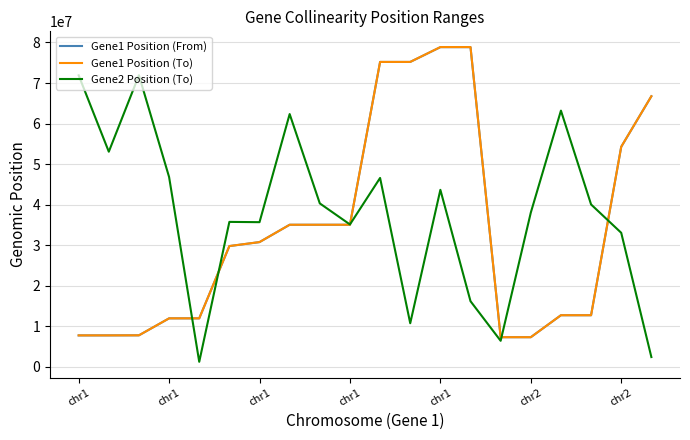

Is this an area chart (filled region under the line)?

No